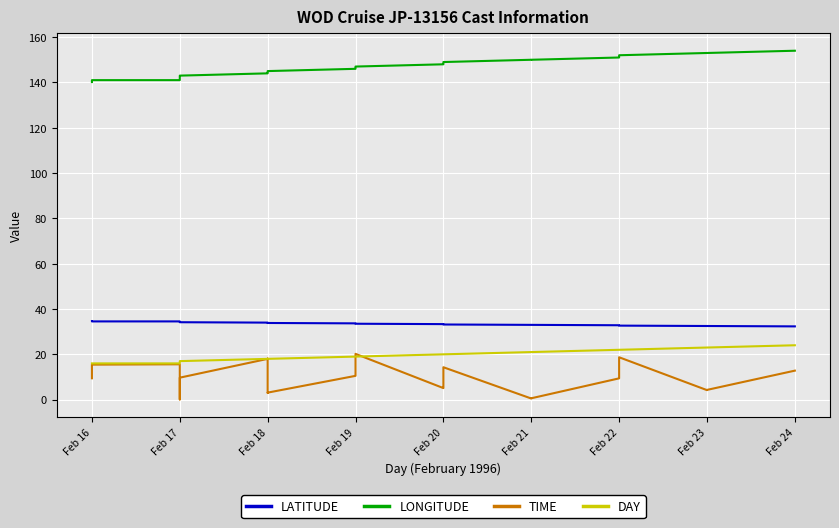

True or false: LATITUDE and TIME intersect in this chart.

False